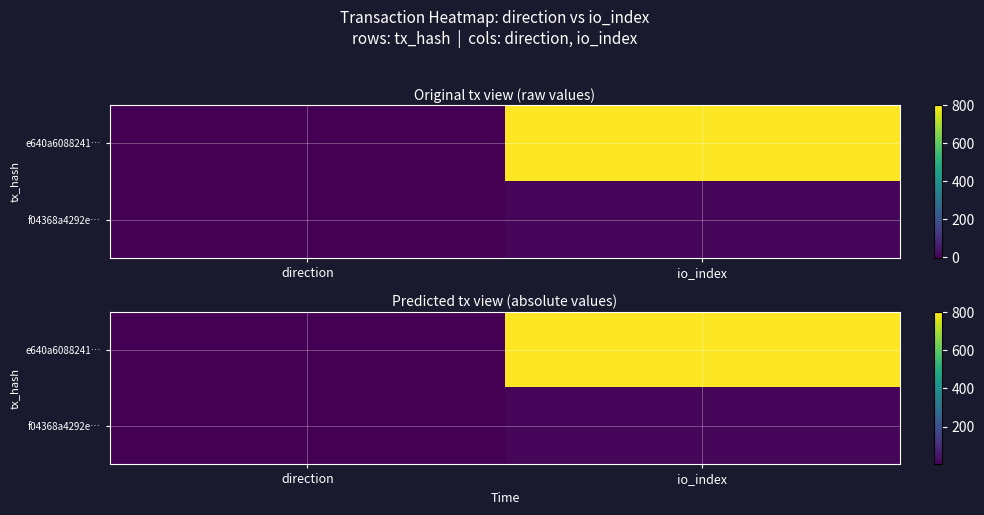

True or false: e640a6088241… has a value of 1208 at io_index.

False